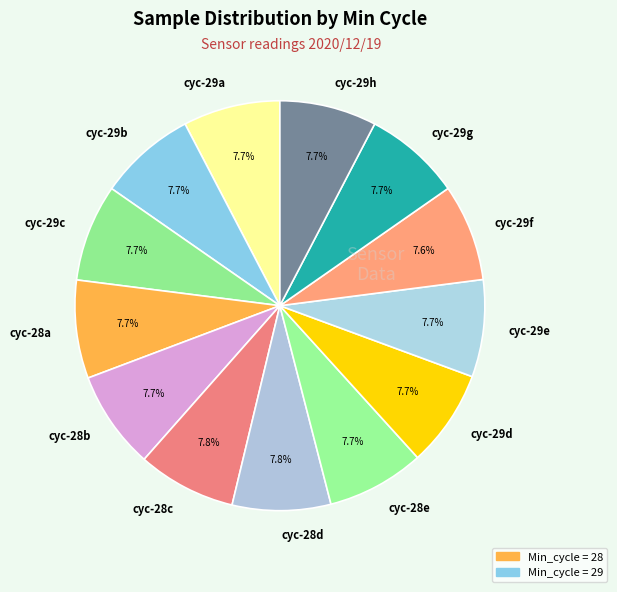

Does cyc-28d account for over 50% of the chart?

No